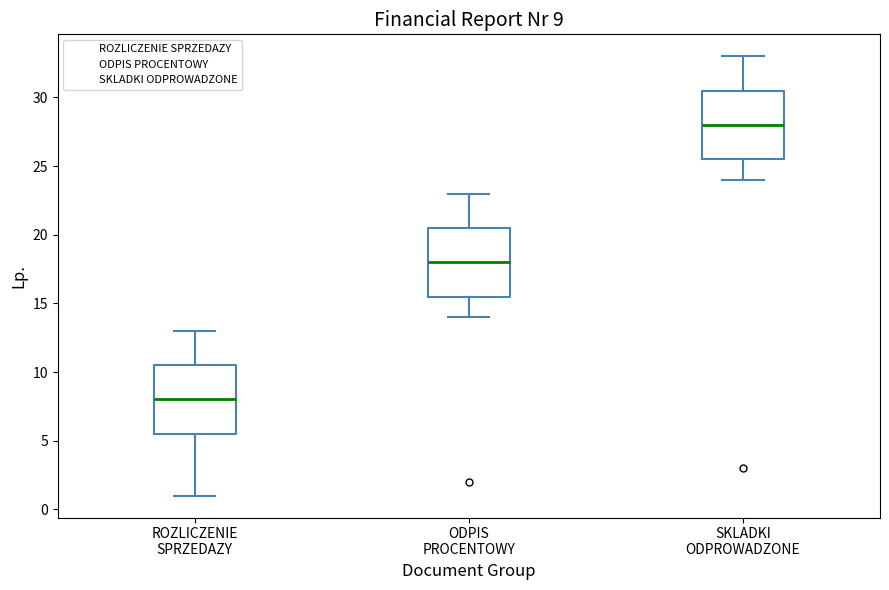

Which box has the lowest median line?

ROZLICZENIE SPRZEDAZY